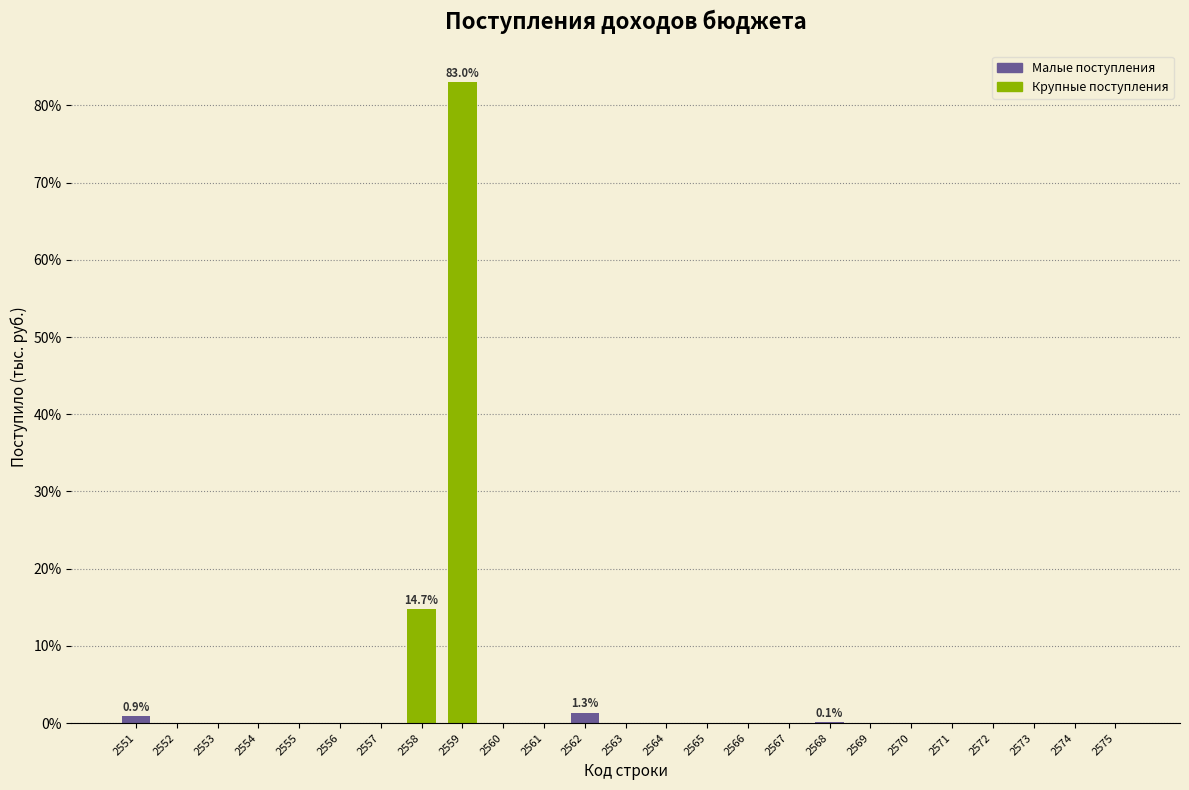

What is the maximum value shown in the chart?

83.0